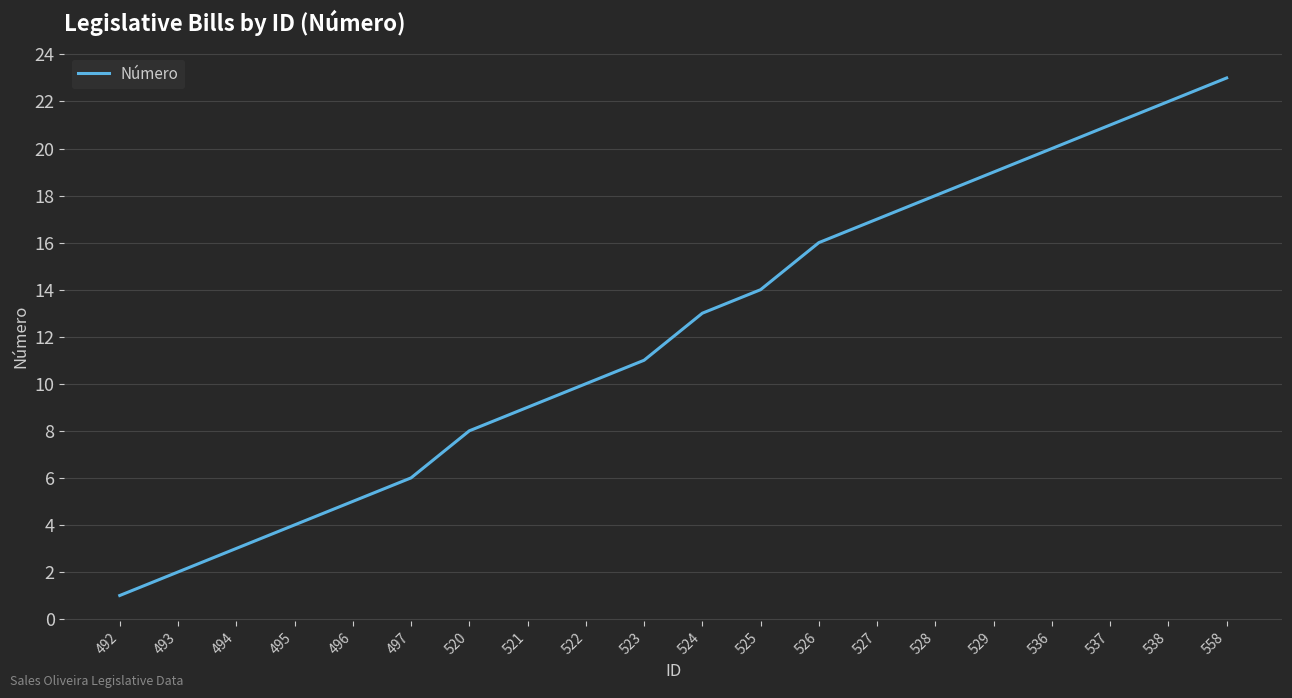

How many series are shown in this chart?

1